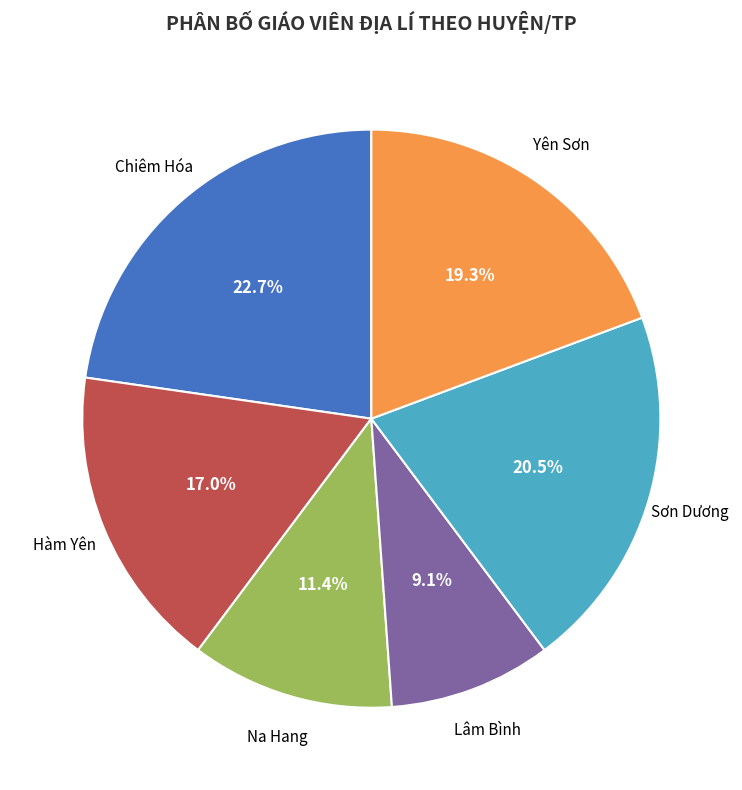

How much of the chart is everything except Lâm Bình?

90.9%